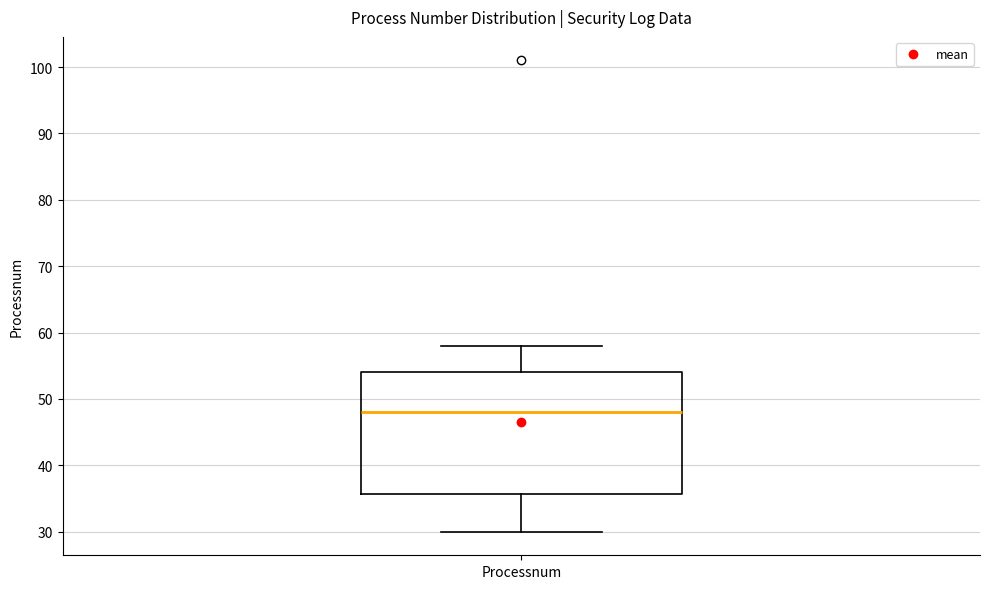

Where is the upper edge of the box for Processnum on the y-axis? The values are not printed on the chart, so give them approximately, as read against the axis.

54